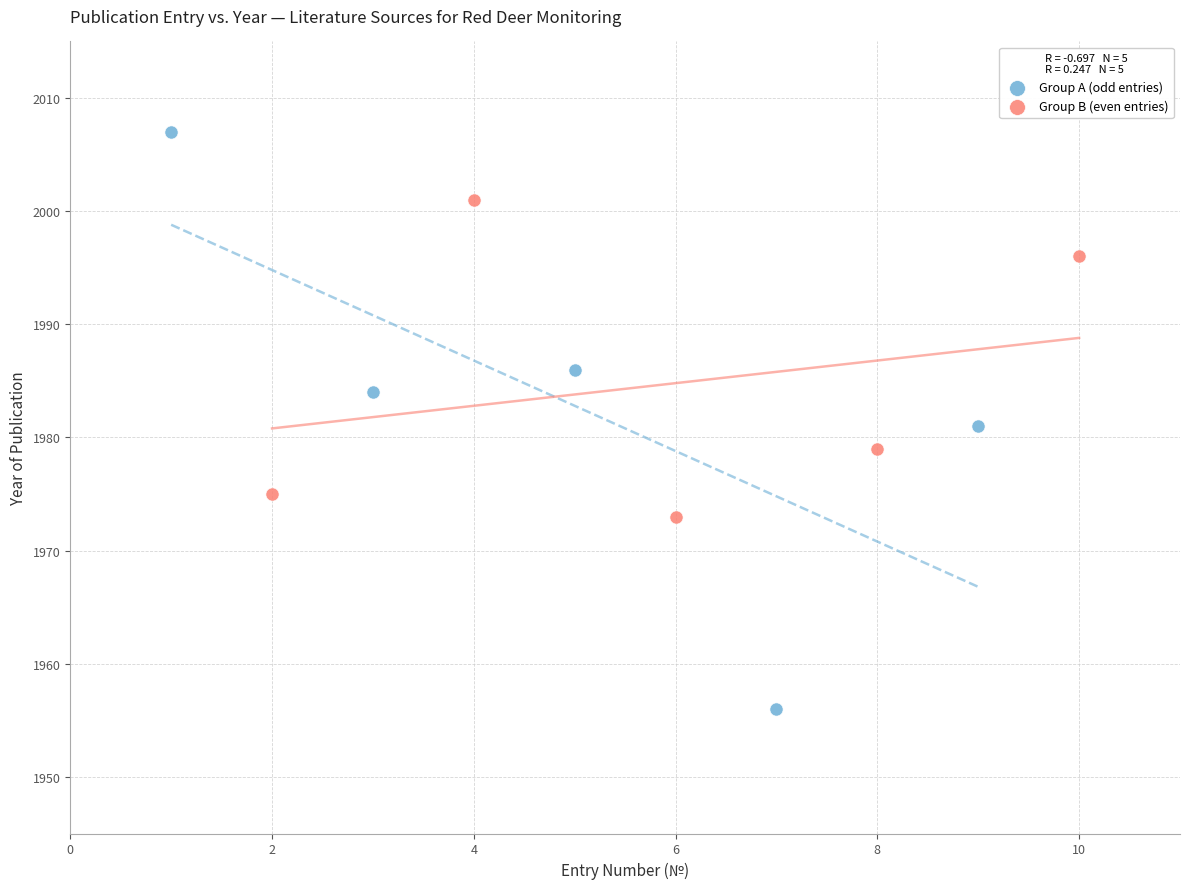

What are all the series names shown in the legend?

Group A (odd entries), Group B (even entries)